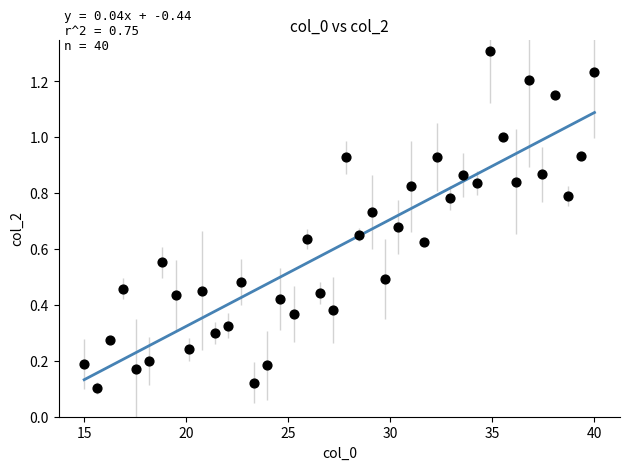

What is the range of X values (max minus min)?

25.0